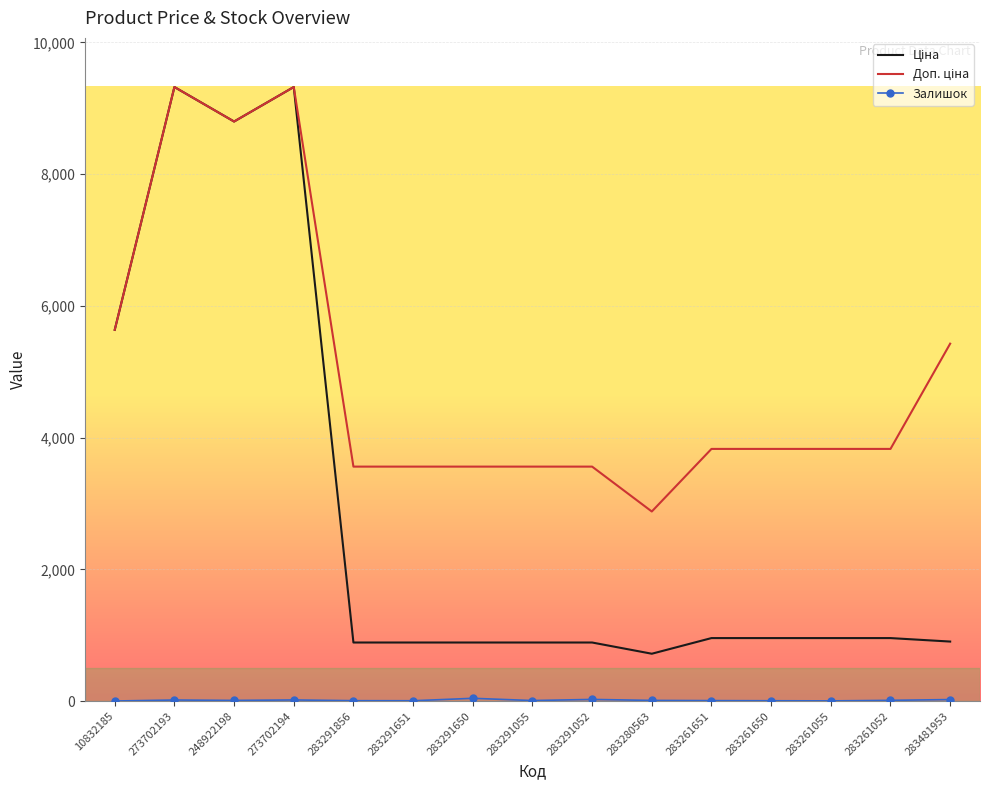

What is the difference between the second highest and minimum values in the Залишок series?

24.0